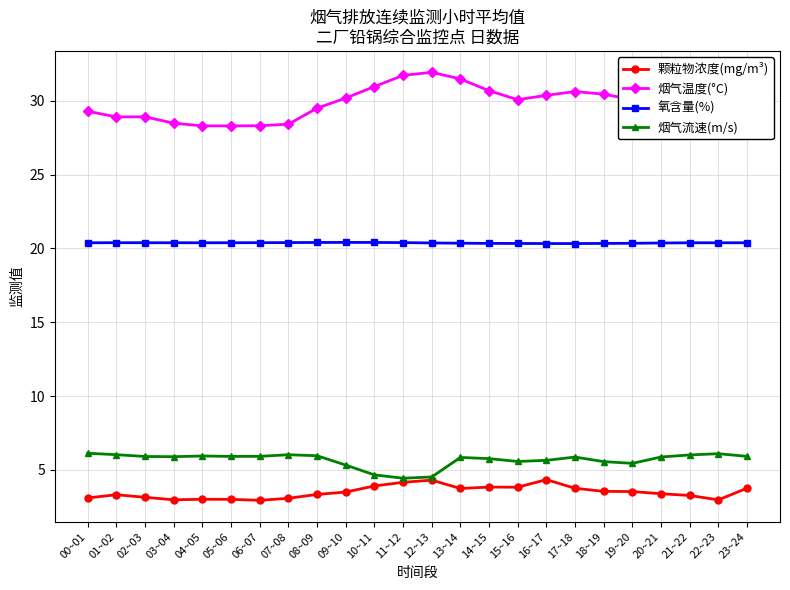

What are all the series names shown in the legend?

颗粒物浓度(mg/m³), 烟气温度(°C), 氧含量(%), 烟气流速(m/s)